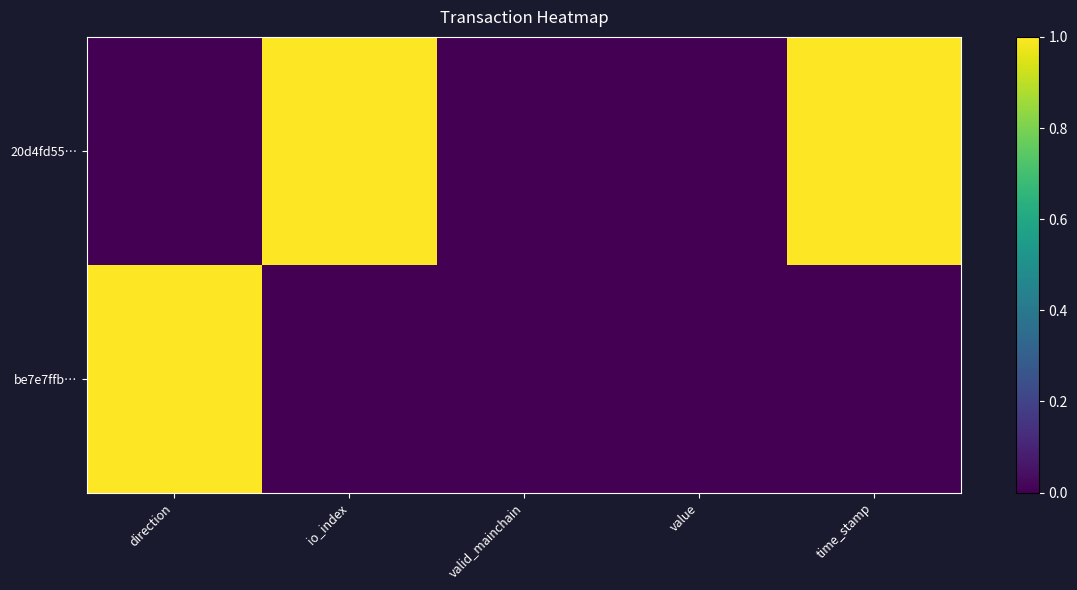

Reading left to right, list all the values displayed in this chart.

20d4fd55…: direction=0	io_index=1	valid_mainchain=0	value=0	time_stamp=1
be7e7ffb…: direction=1	io_index=0	valid_mainchain=0	value=0	time_stamp=0